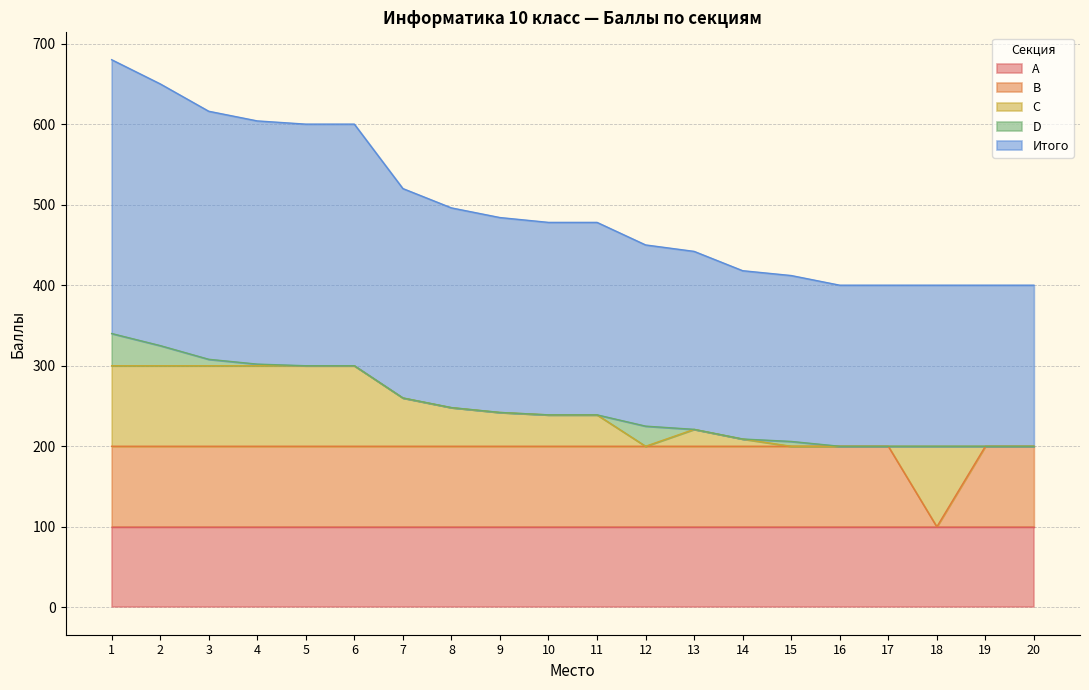

How many lines are shown in the chart?

5